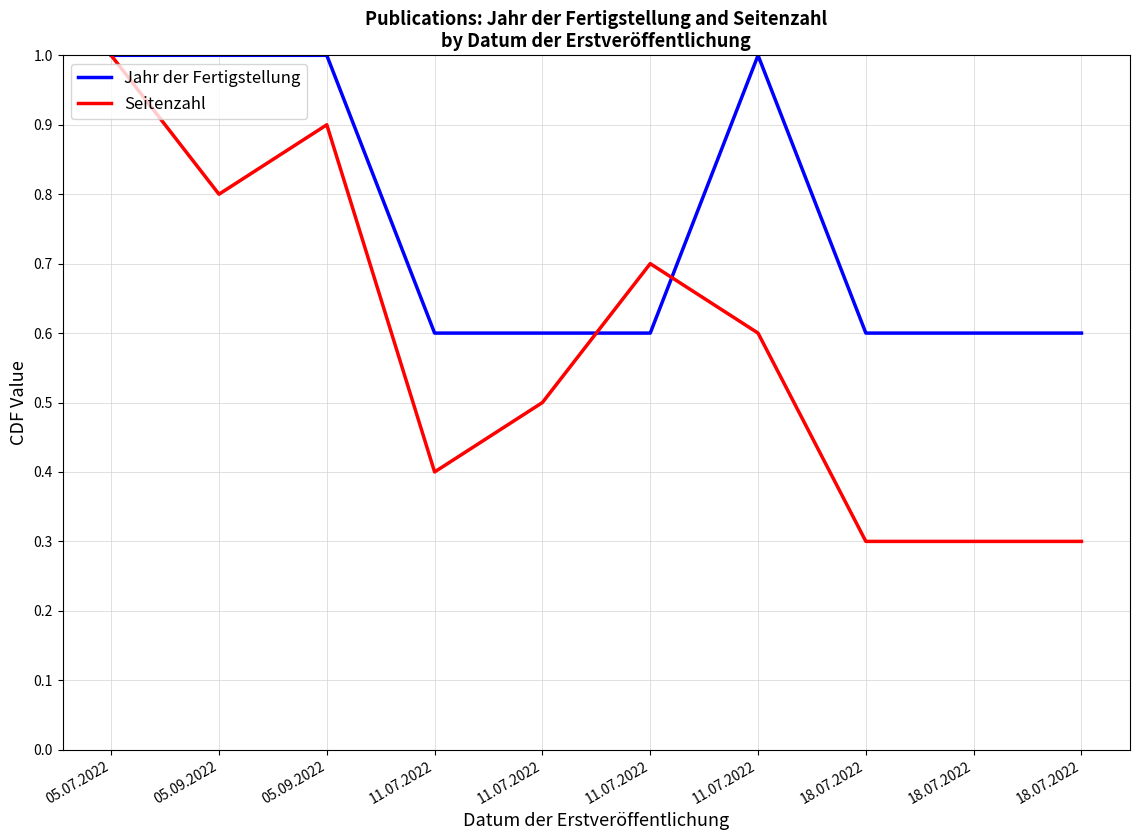

Does the chart display data point markers on the line(s)?

No